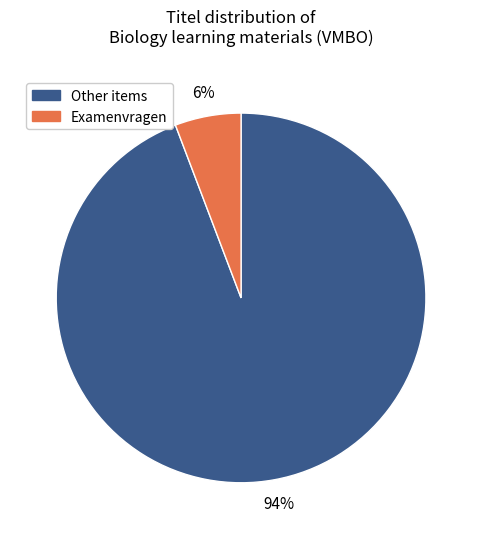

Count the number of slices in the pie.

2